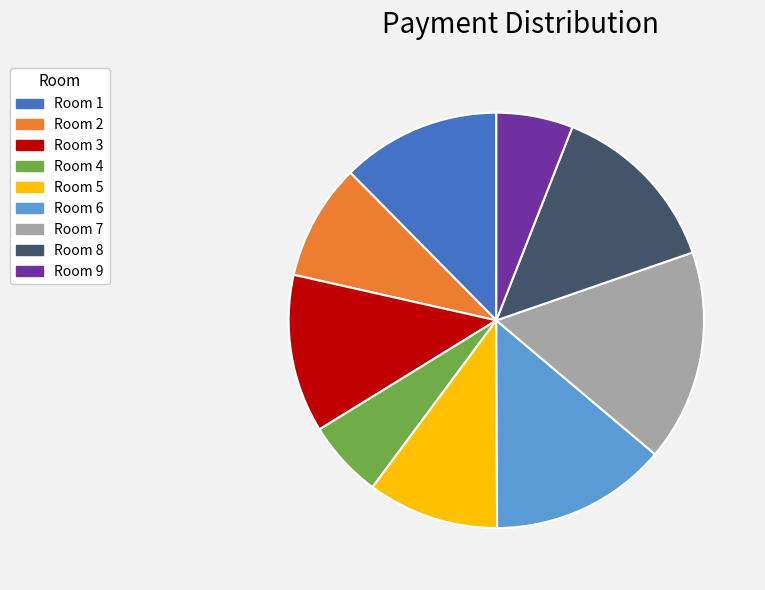

What is the largest slice in the pie chart?

Room 7